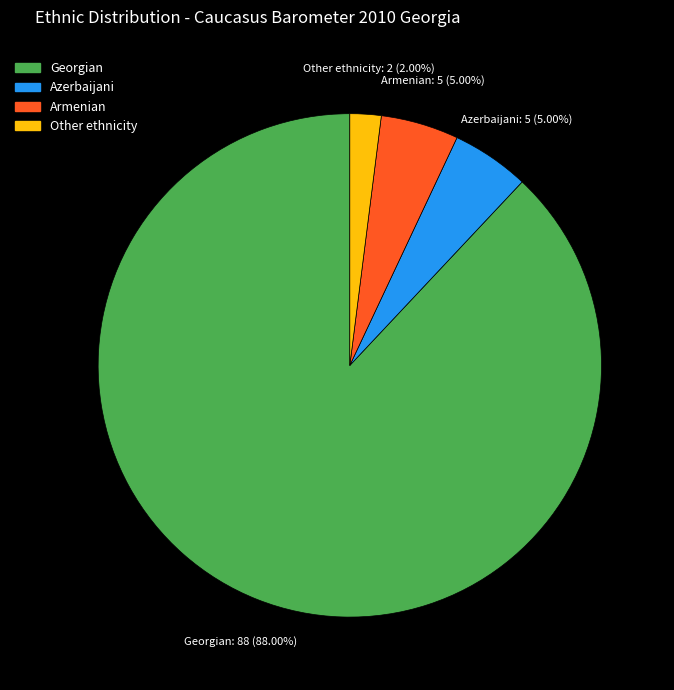

Which slice represents more than half of the pie?

Georgian